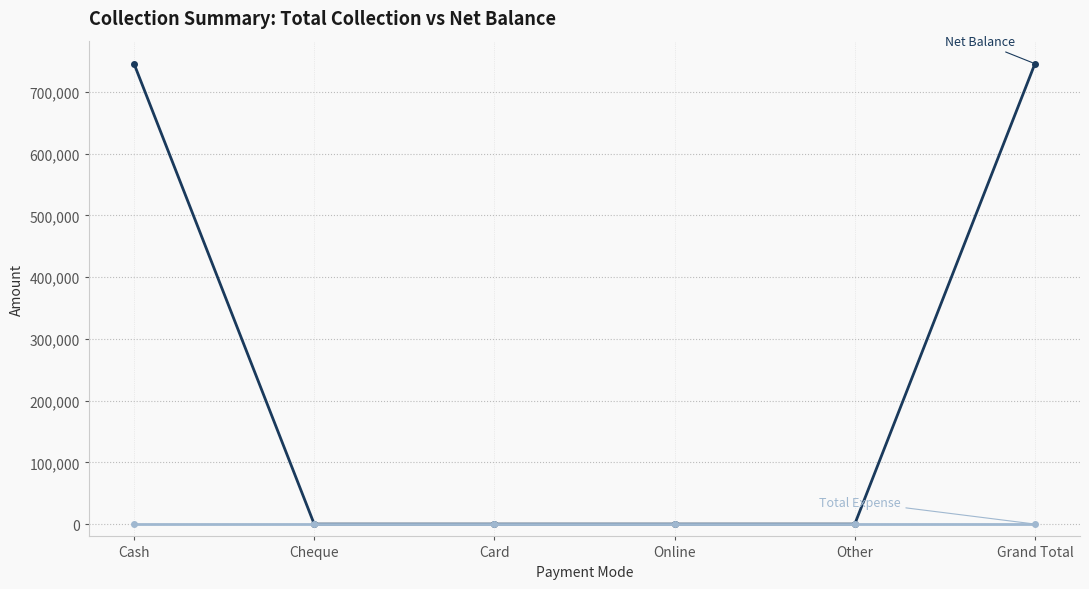

What position from the right is Cash?

6